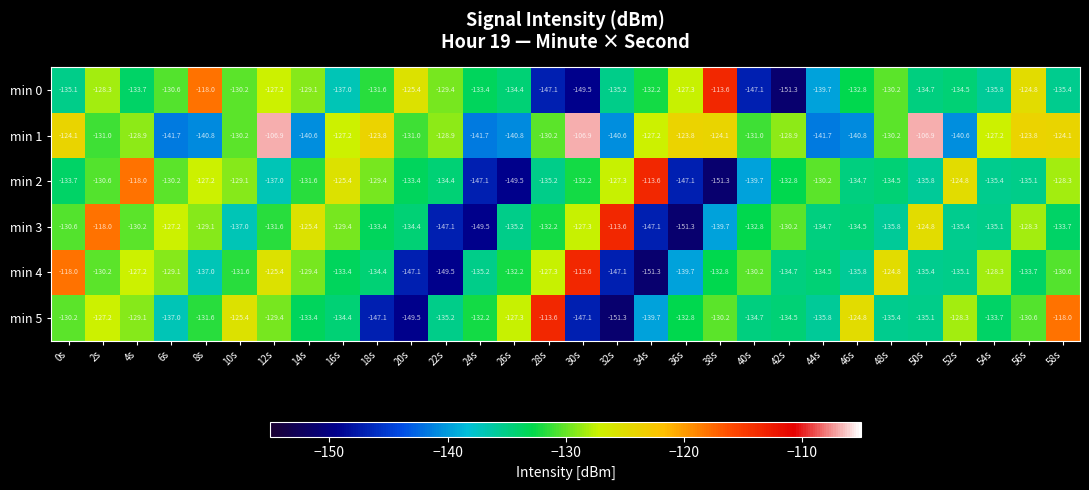

What is the smallest value displayed?

-151.3